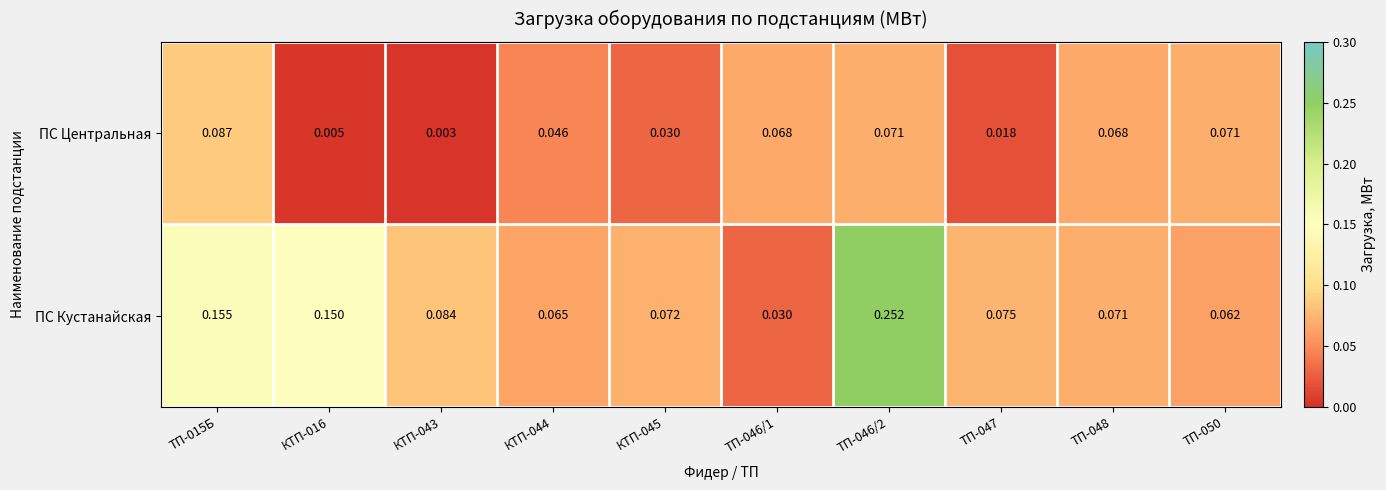

How many data points does each series have?

10